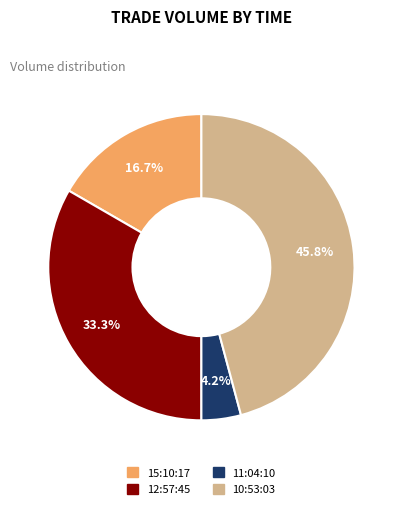

Is the sum of 11:04:10 and 12:57:45 greater than half?

No